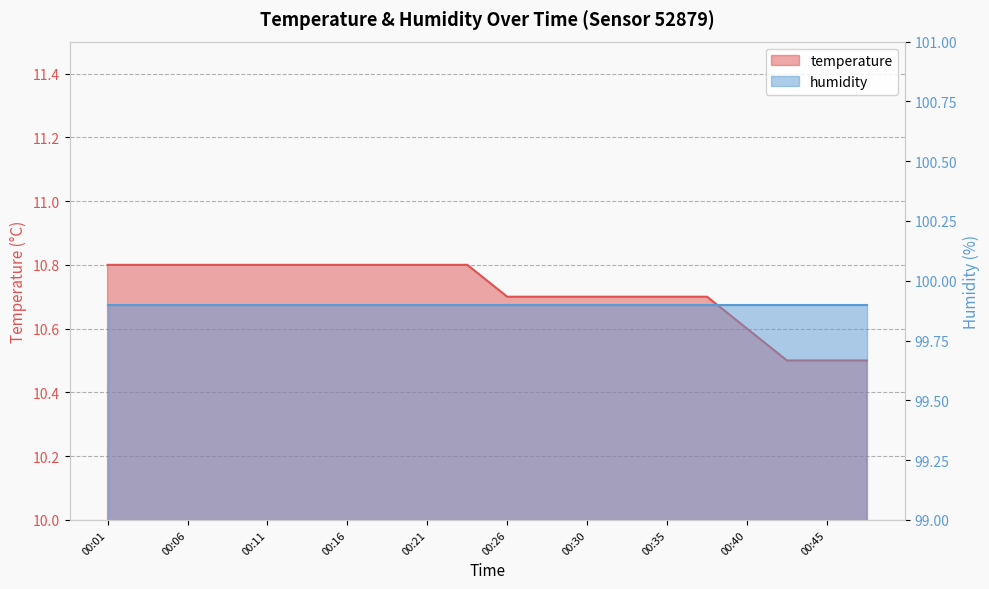

Reading left to right, extract all data points from this chart.

00:01=10.8	00:03=10.8	00:06=10.8	00:08=10.8	00:11=10.8	00:13=10.8	00:16=10.8	00:18=10.8	00:21=10.8	00:23=10.8	00:26=10.7	00:28=10.7	00:30=10.7	00:33=10.7	00:35=10.7	00:38=10.7	00:40=10.6	00:43=10.5	00:45=10.5	00:47=10.5